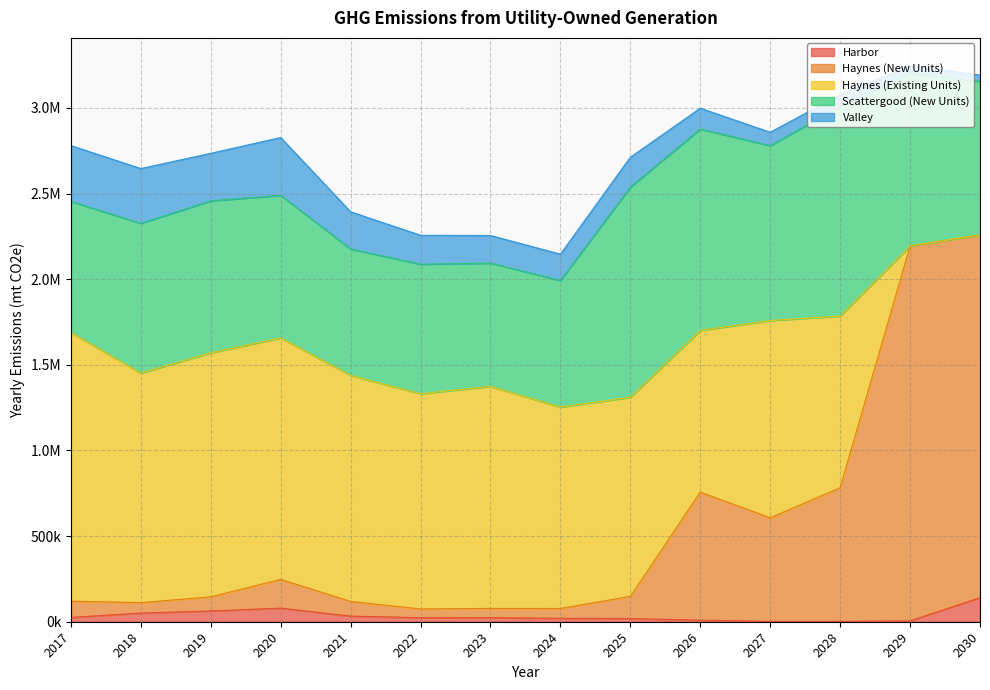

Reading right to left, transcribe all the data shown in this chart.

Harbor: 140059.3	4883.2	2126.0	1925.7	9265.0	18589.0	20198.0	24110.0	23599.0	32629.0	79397.0	62814.0	50633.0	24894.0
Haynes (New Units): 2117945.0	2189098.0	780270.0	604874.0	747425.0	129612.0	57084.0	53566.0	51026.0	85855.0	167905.0	82523.0	60768.0	95473.0
Haynes (Existing Units): 0.0	0.0	1002144.0	1151685.0	944058.0	1162377.0	1175607.0	1296571.0	1256463.0	1319374.0	1409770.0	1424567.0	1340087.0	1568254.0
Scattergood (New Units): 896679.0	1008849.0	1225402.0	1020611.0	1175817.0	1226716.0	739591.0	719357.0	756384.0	738346.0	832462.0	887141.0	874438.0	765298.0
Valley: 36482.0	43450.0	67409.0	78436.0	121536.0	174301.0	153580.0	161153.0	168789.0	216851.0	337270.0	277677.0	319792.0	325837.0